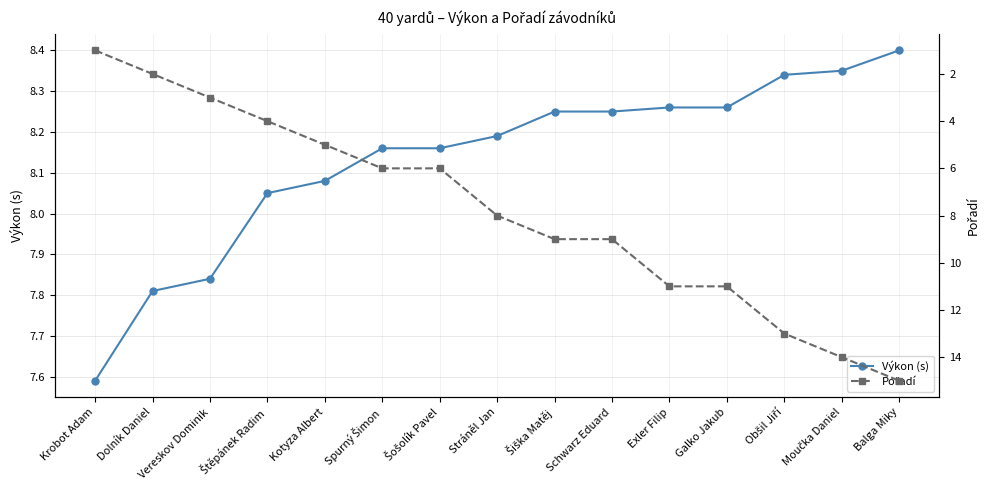

Is the value of Výkon (s) at Stráněl Jan greater than the value of Pořadí at Moučka Daniel?

No